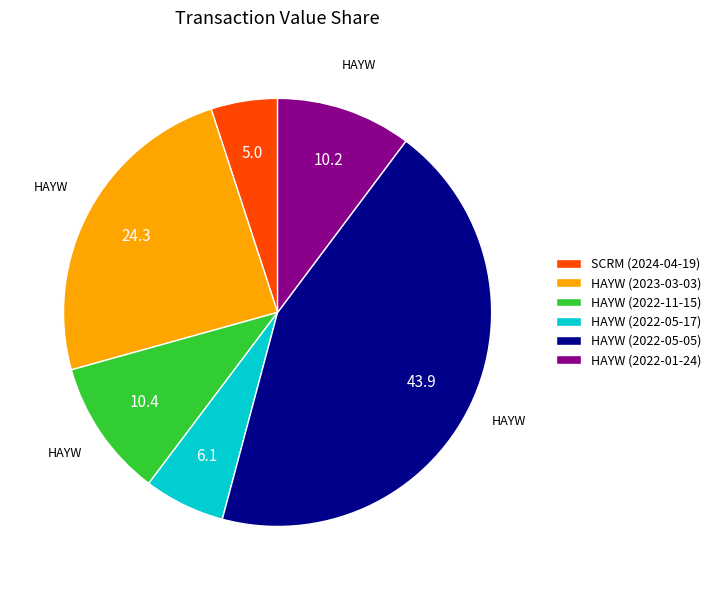

Which category has the biggest portion of the pie?

HAYW (2022-05-05)